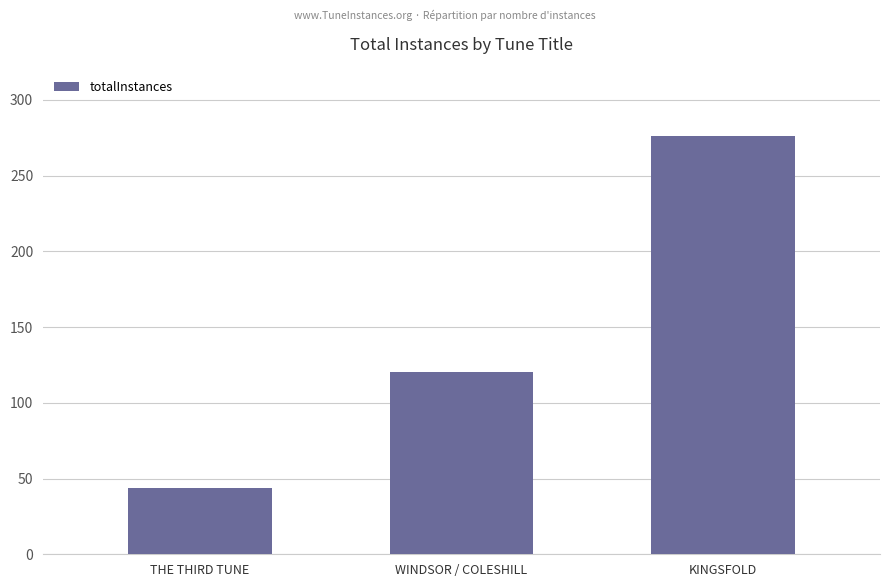

How many bars are there in total?

3